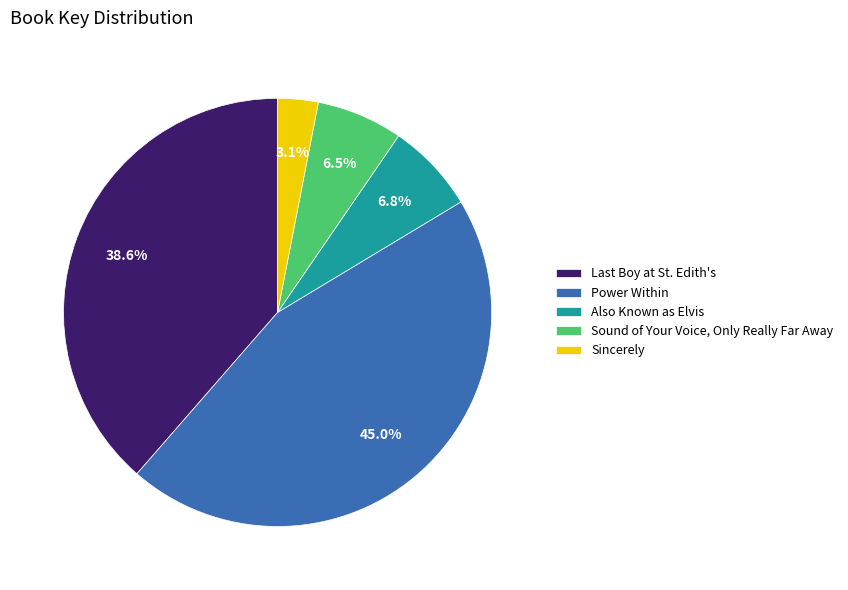

Rank the categories by value from highest to lowest.

Power Within, Last Boy at St. Edith's, Also Known as Elvis, Sound of Your Voice, Only Really Far Away, Sincerely